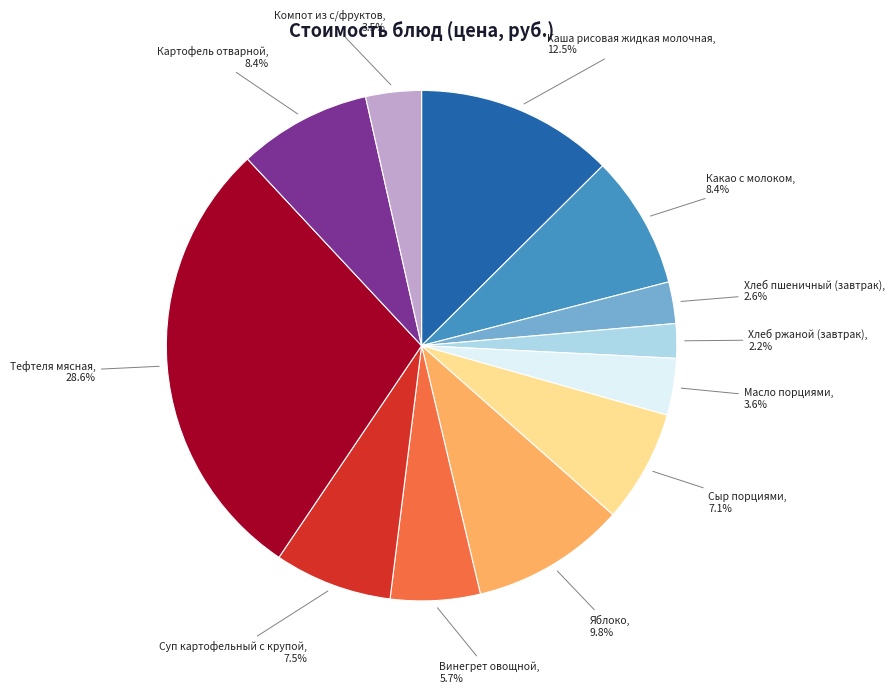

To the nearest percent, what is the combined percentage of Масло порциями and Хлеб пшеничный (завтрак)?

6%